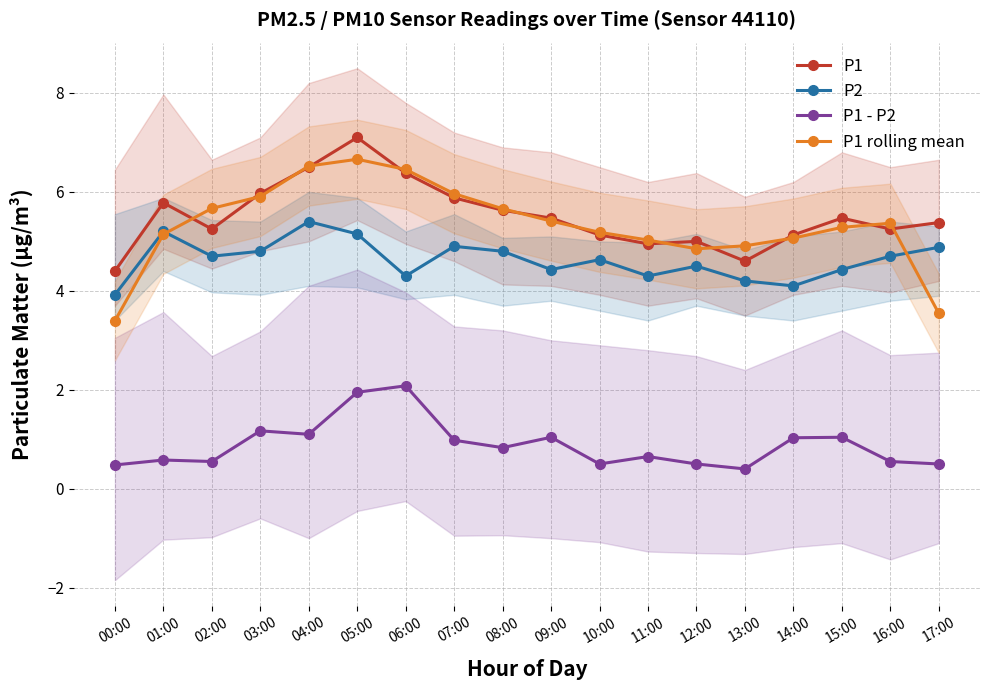

True or false: P1 - P2 has more than 1 points higher than both neighbors.

True